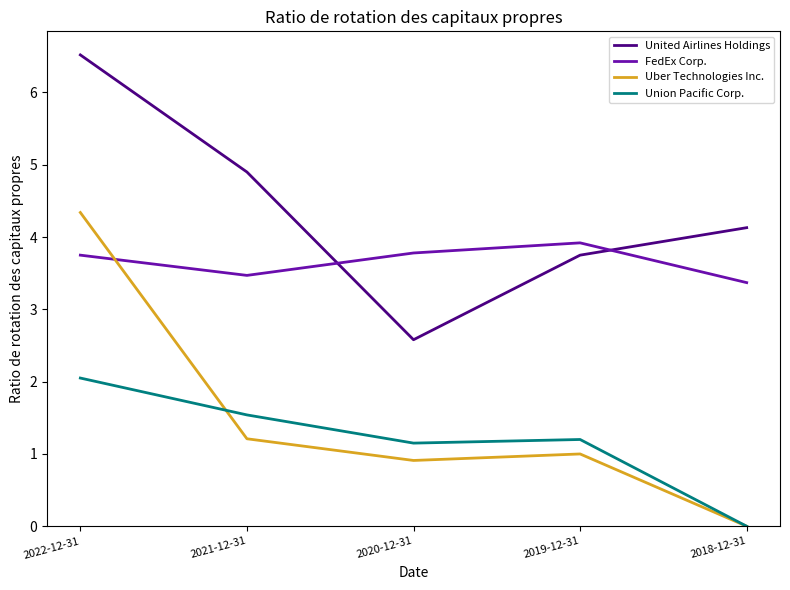

Rank the series by their maximum value, from highest to lowest.

United Airlines Holdings, Uber Technologies Inc., FedEx Corp., Union Pacific Corp.